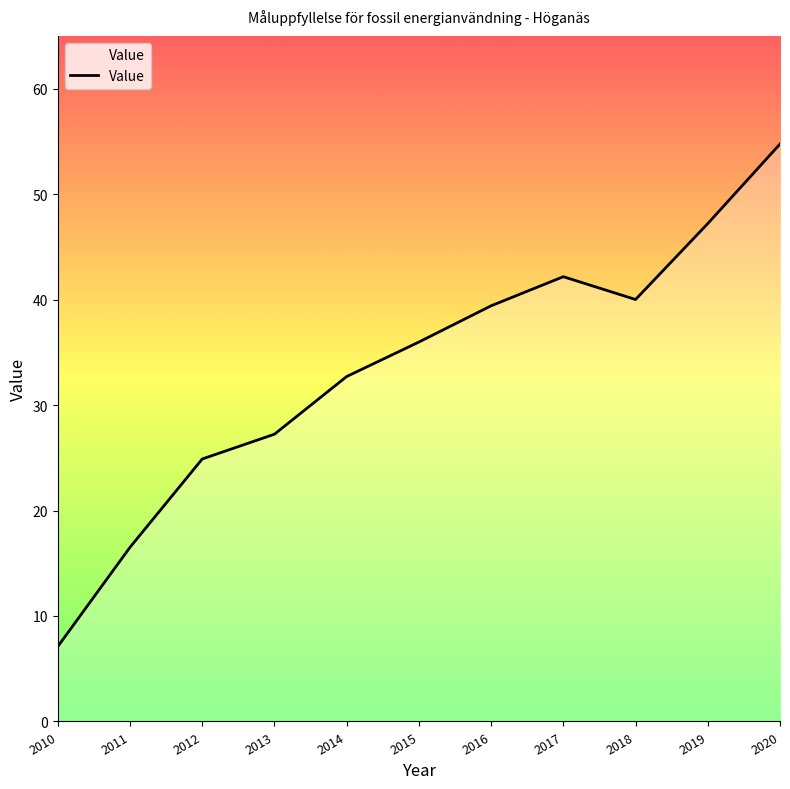

What is the difference between the values at 2019 and 2011?

30.7